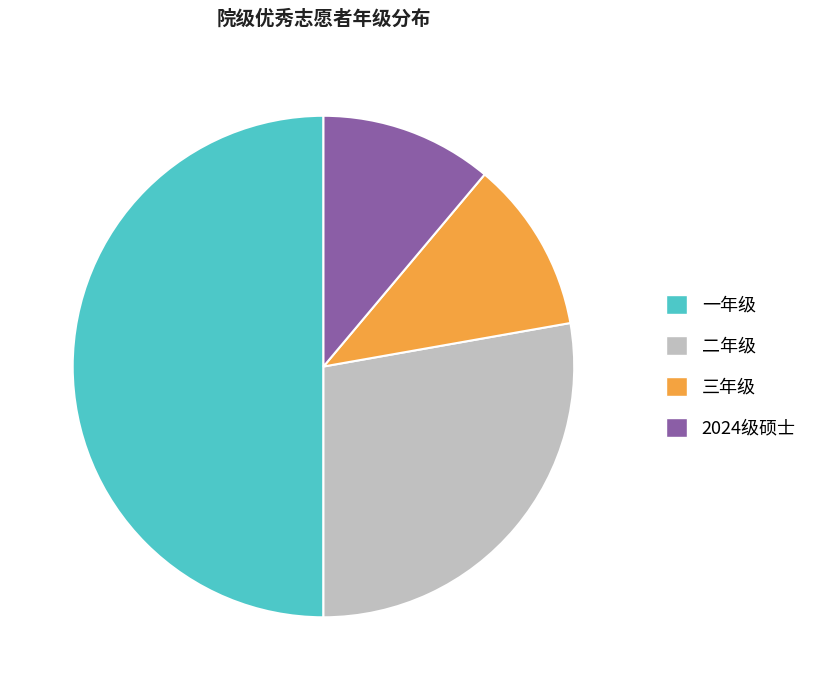

Count the number of slices in the pie.

4